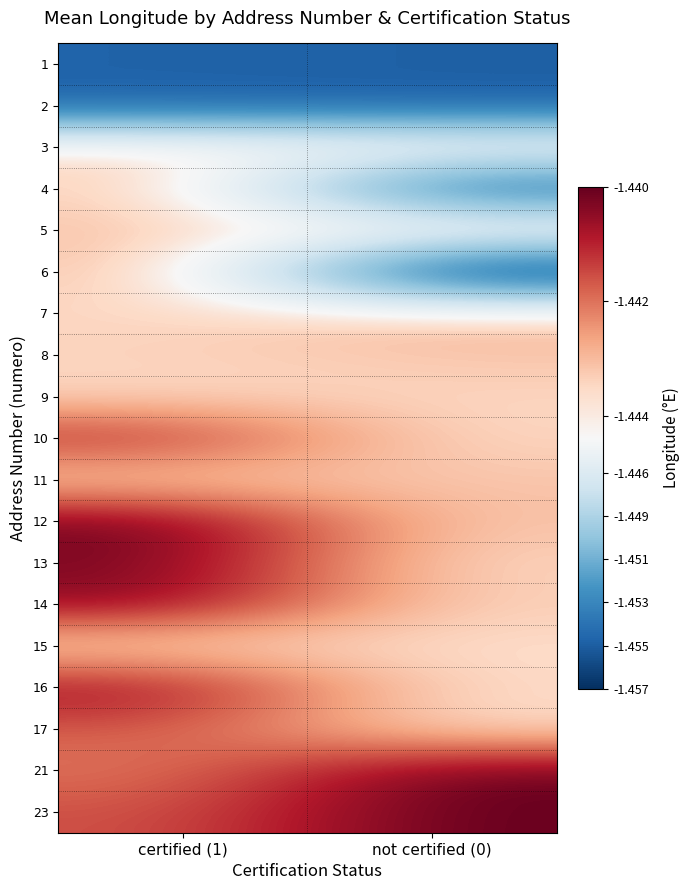

At not certified (0), list the series in order from smallest to largest.

6, 1, 2, 4, 3, 17, 15, 16, 10, 13, 9, 14, 5, 12, 11, 8, 7, 21, 23